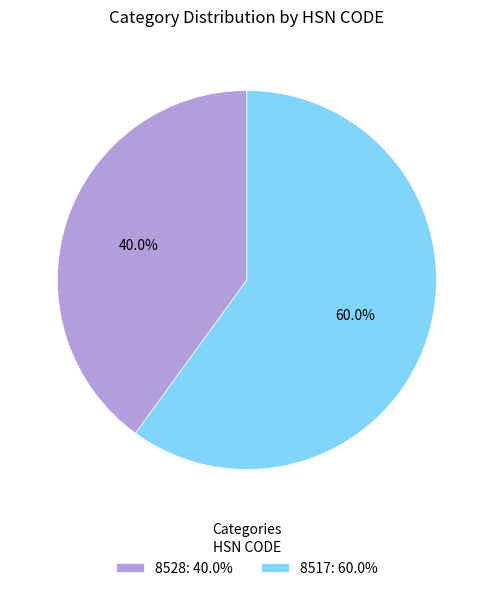

Which category accounts for the majority?

8517